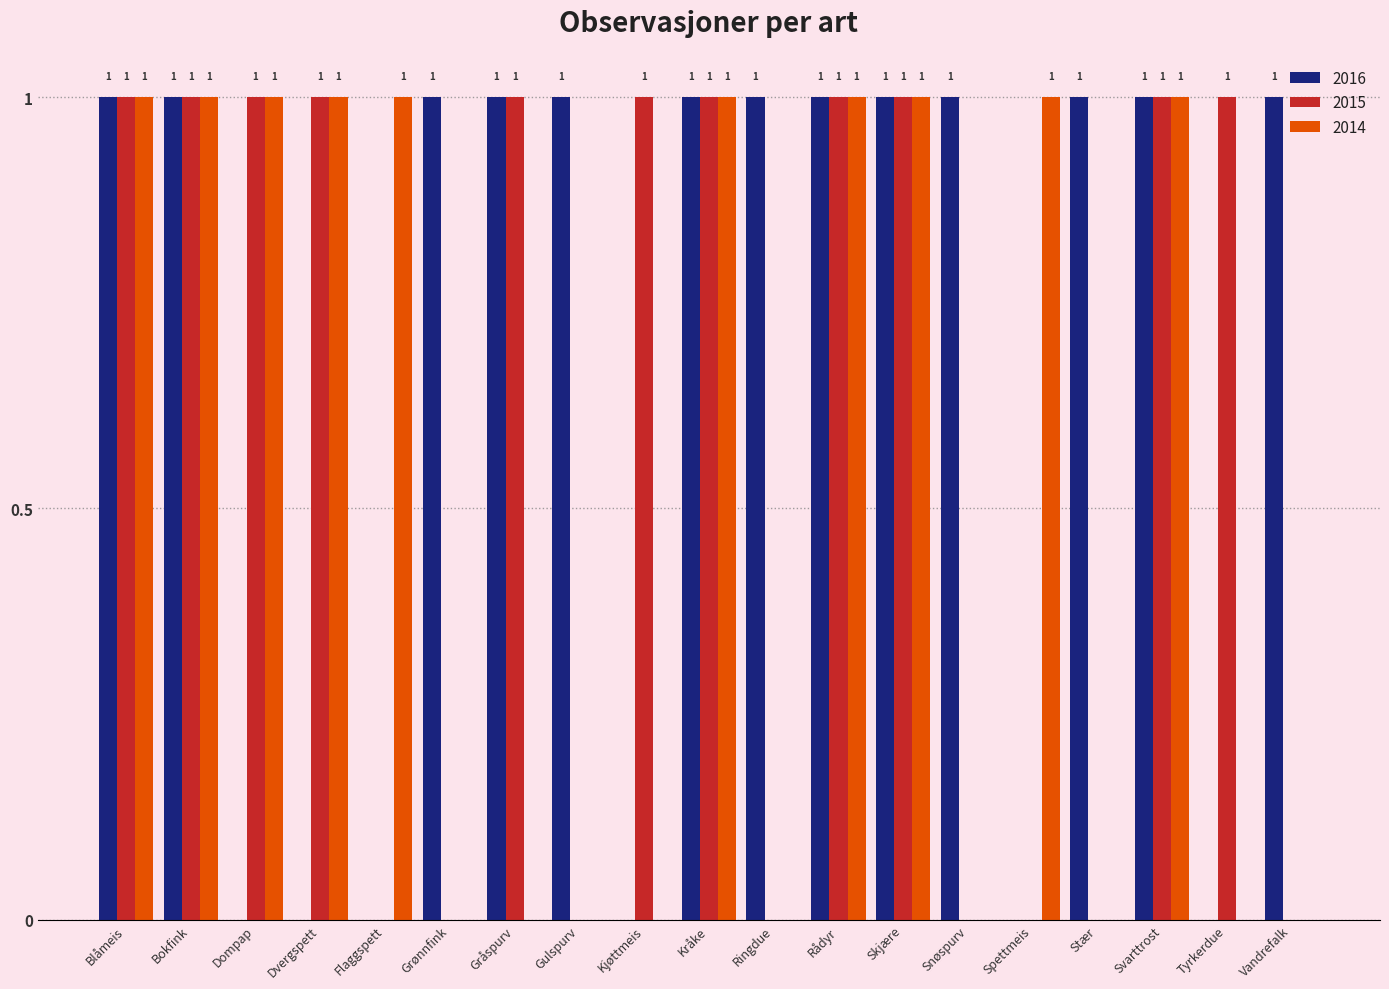

How many 2016 values are between 0 and 1?

19